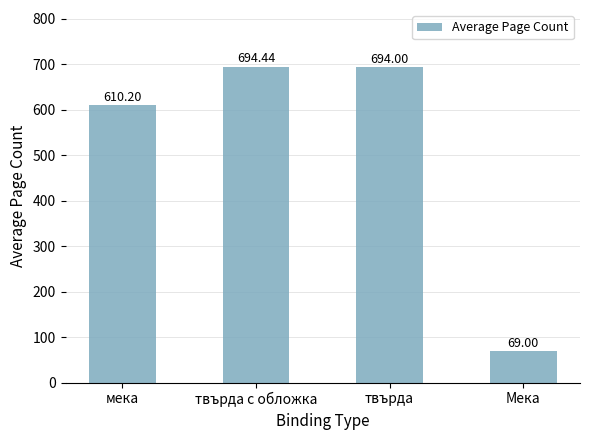

Read the value at мека.

610.2